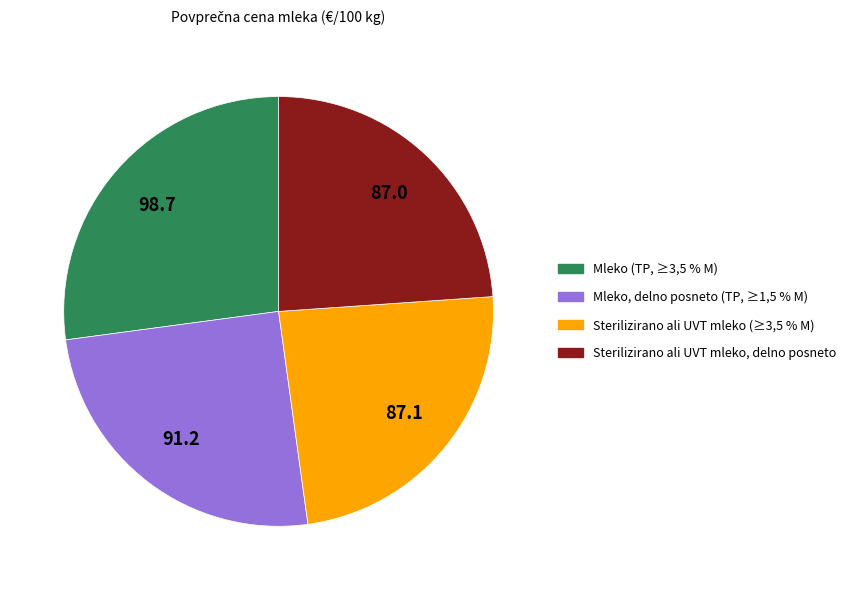

What is the largest slice in the pie chart?

Mleko (TP, ≥3,5 % M)